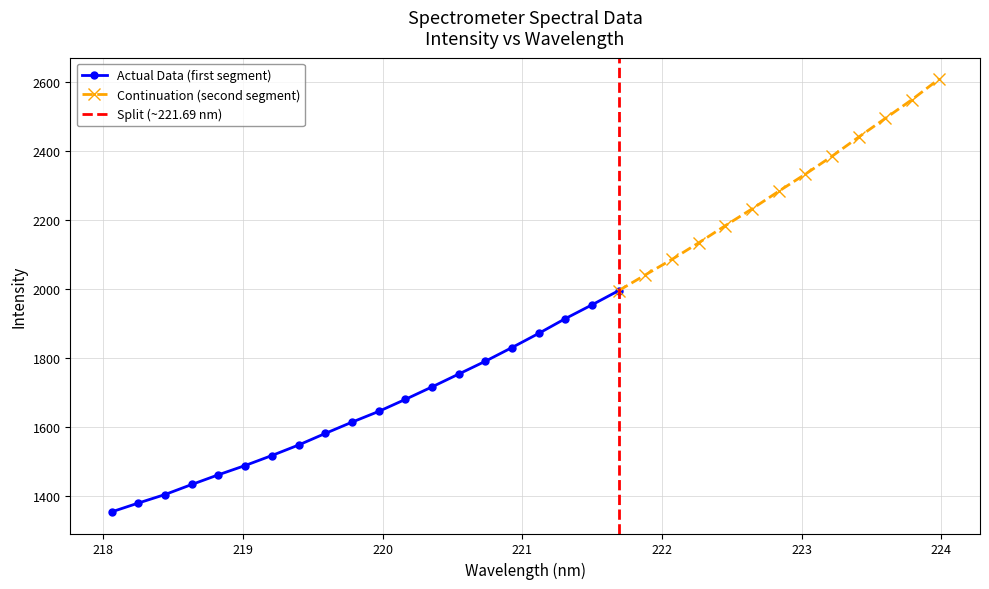

What is the value of the x point at the 31st from the left?

223.8